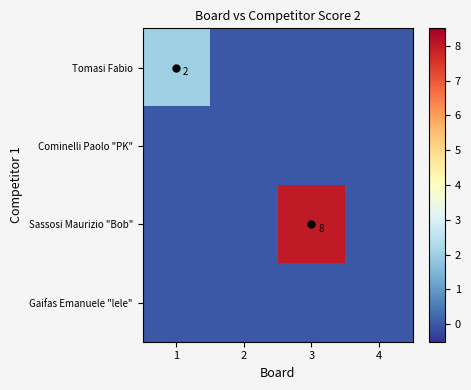

True or false: Sassosi Maurizio "Bob" has a value of -5 at 1.

False